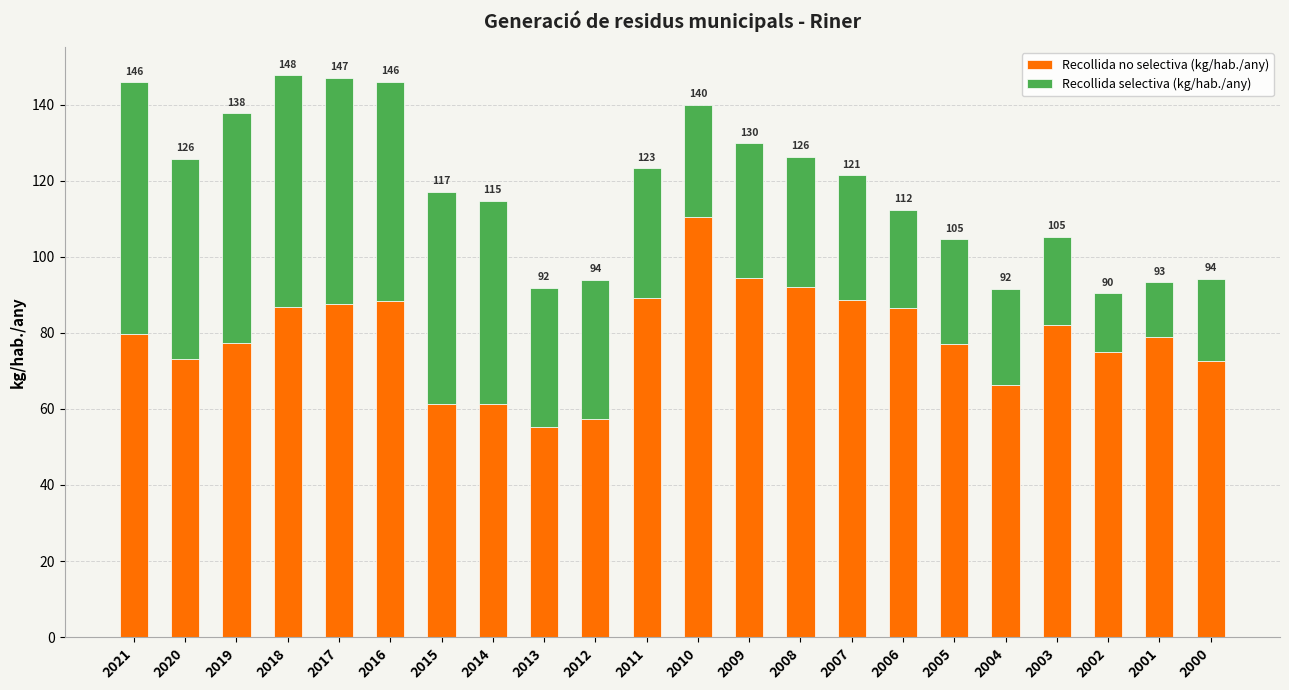

What is the average value of the Recollida selectiva (kg/hab./any) series?

39.1